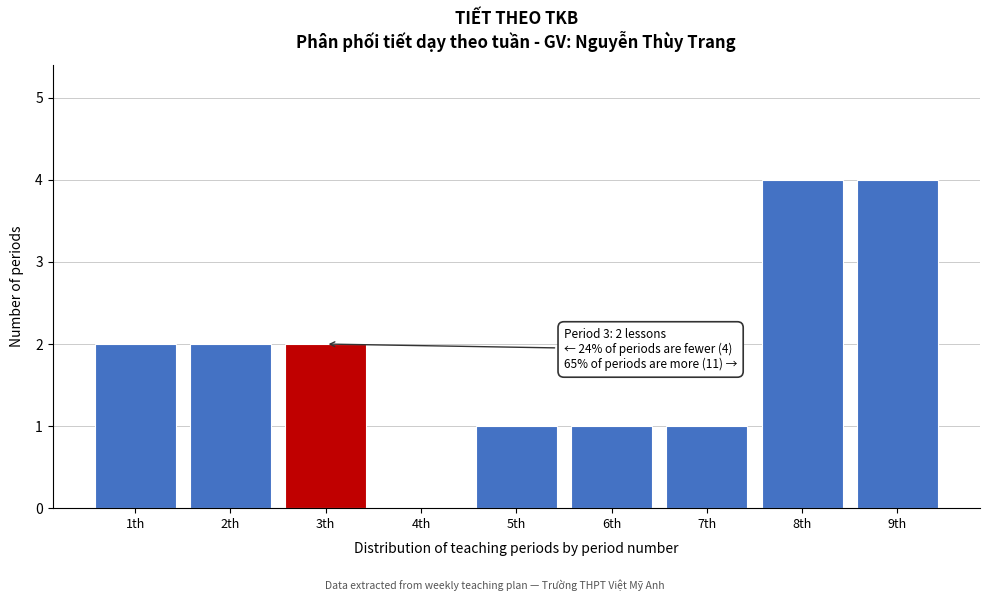

Reading left to right, transcribe all the data shown in this chart.

1th=2	2th=2	3th=2	4th=0	5th=1	6th=1	7th=1	8th=4	9th=4